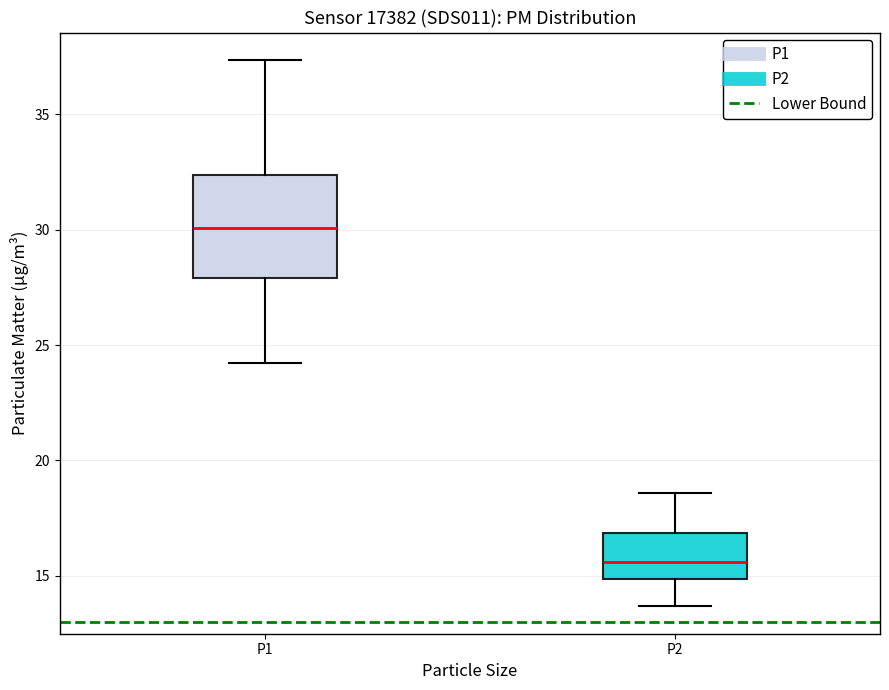

Which box's median line is the highest?

P1